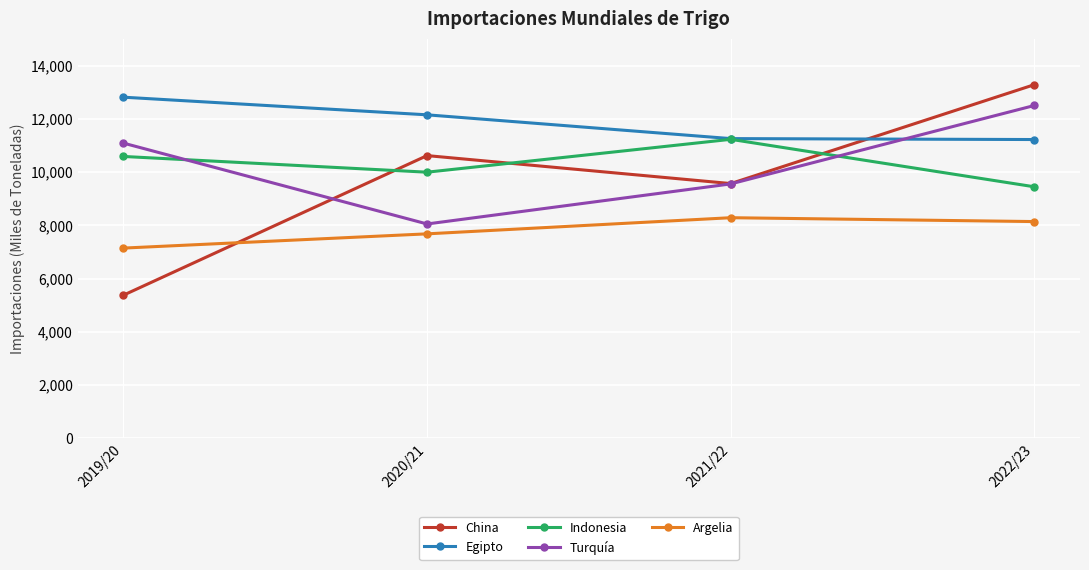

The Indonesia series shows 9446 at 2022/23. True or false?

True